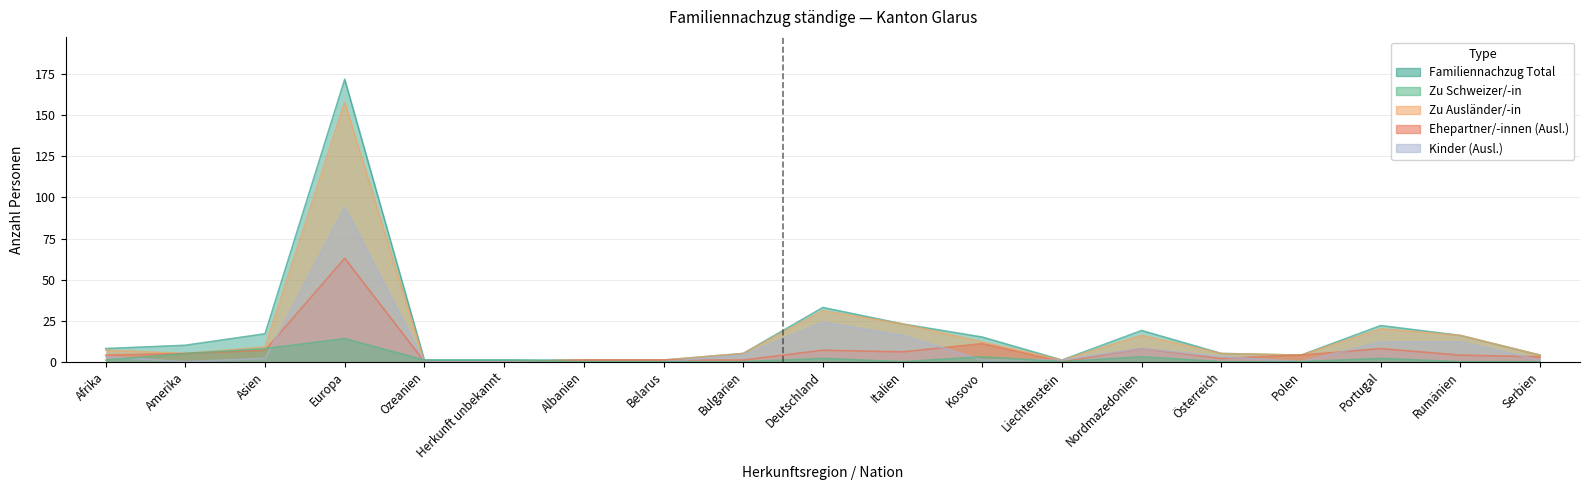

How many values in the Zu Schweizer/-in series exceed 1?

7